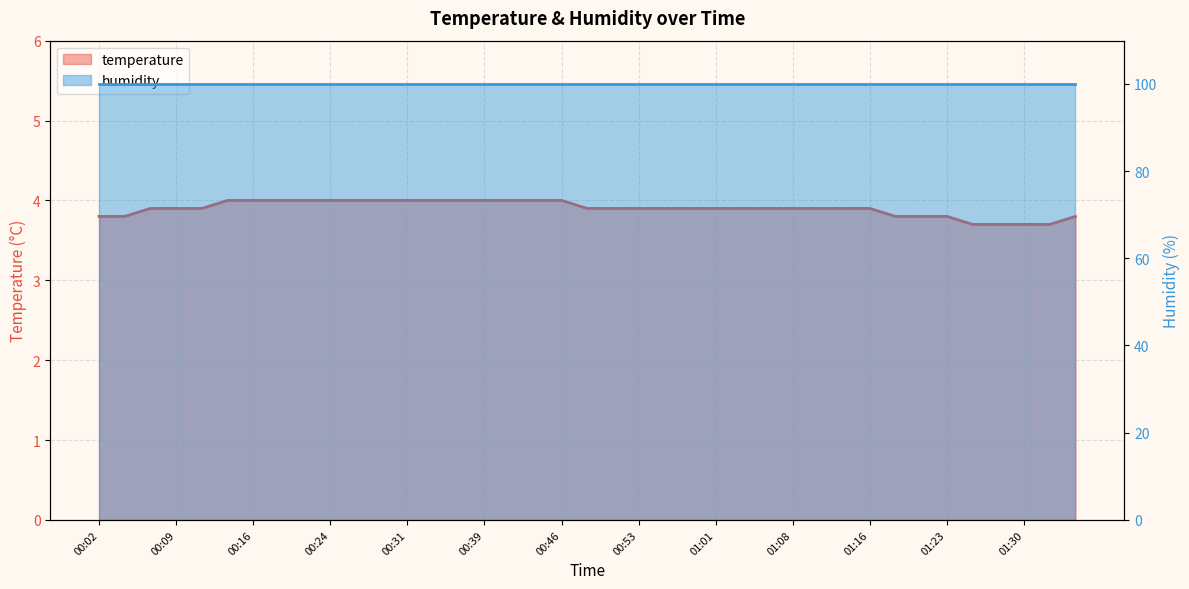

Which category has the highest value across all series?

00:14